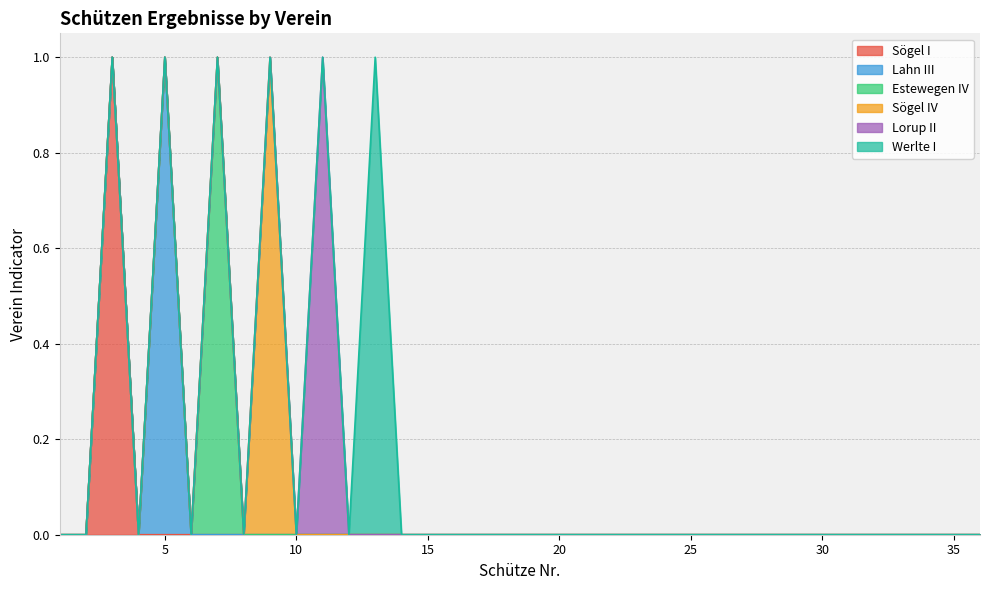

Is the value of Sögel IV at 15 greater than the value of Lorup II at 36?

No